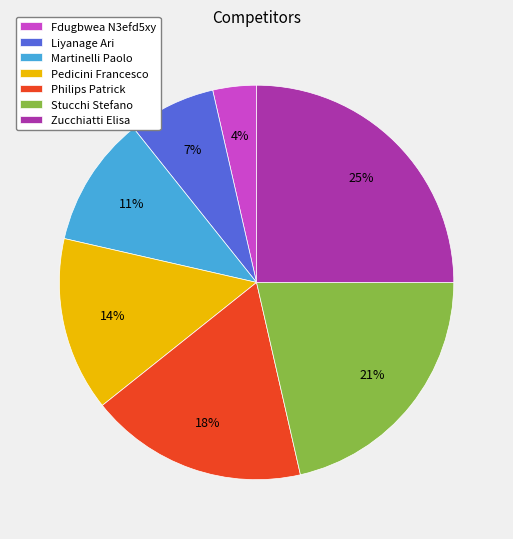

Does Fdugbwea N3efd5xy account for over 50% of the chart?

No